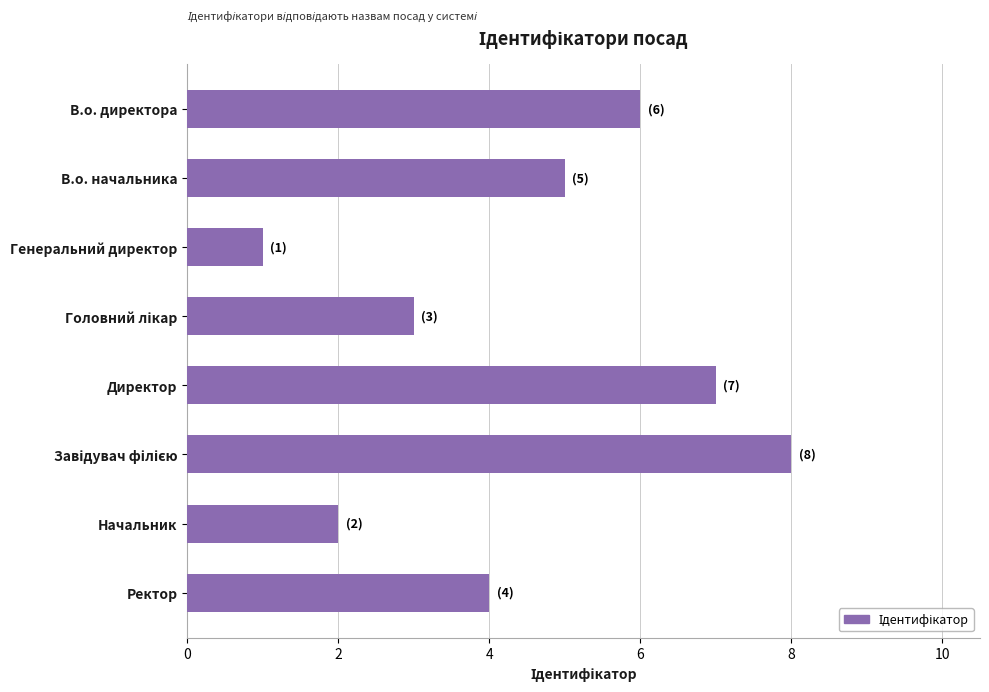

Reading bottom to top, extract all data points from this chart.

4	2	8	7	3	1	5	6